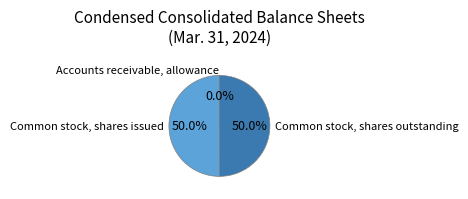

What percentage is NOT represented by Common stock, shares issued?

50.0%